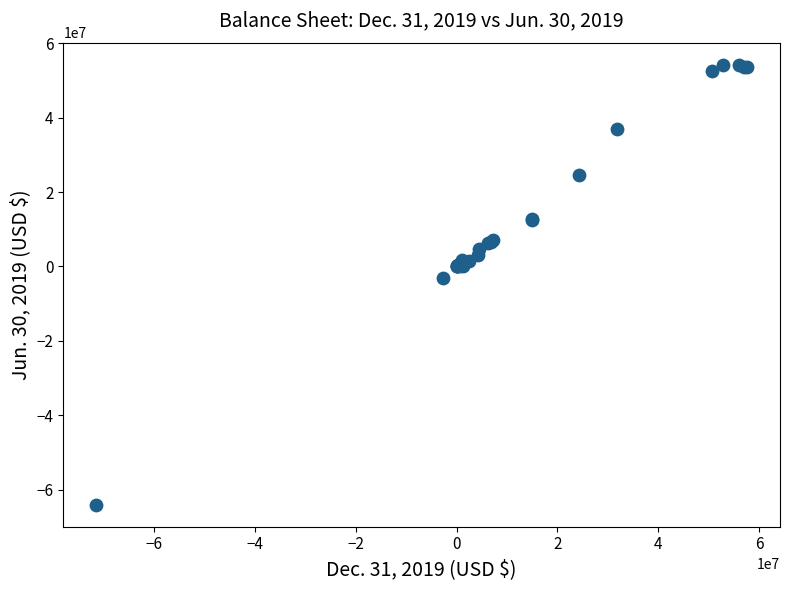

What Y value in the scatter plot is closest to -4897182?

-3161200